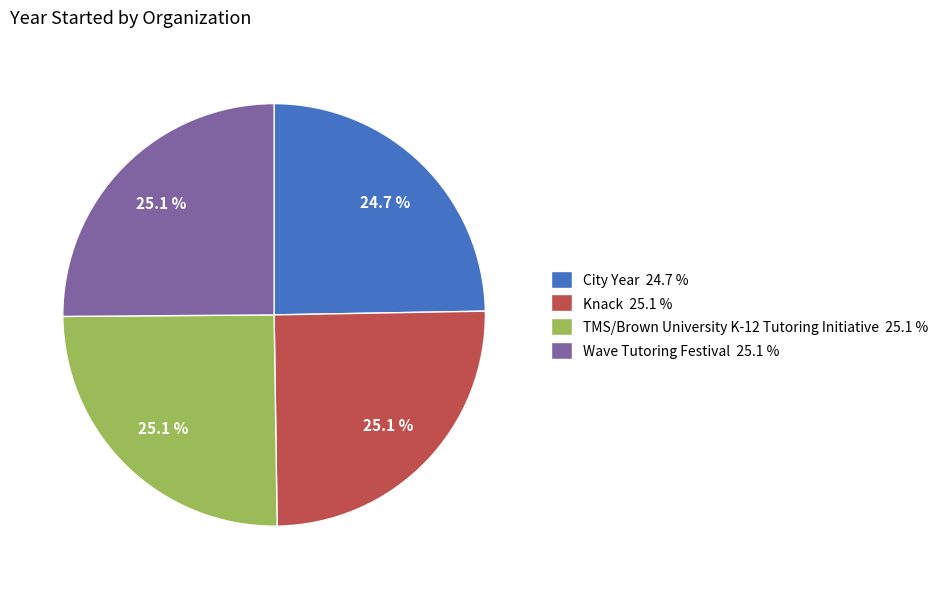

How many slices are in this pie chart?

4